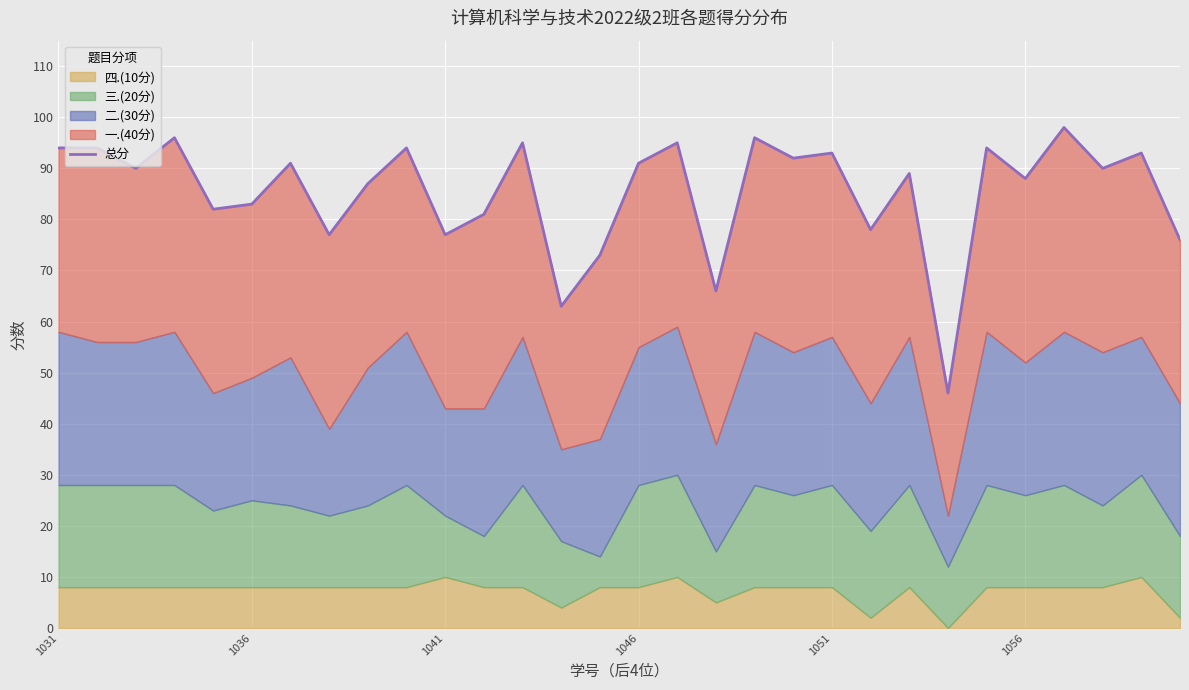

What is the sum of the values at 7 and 11?

158